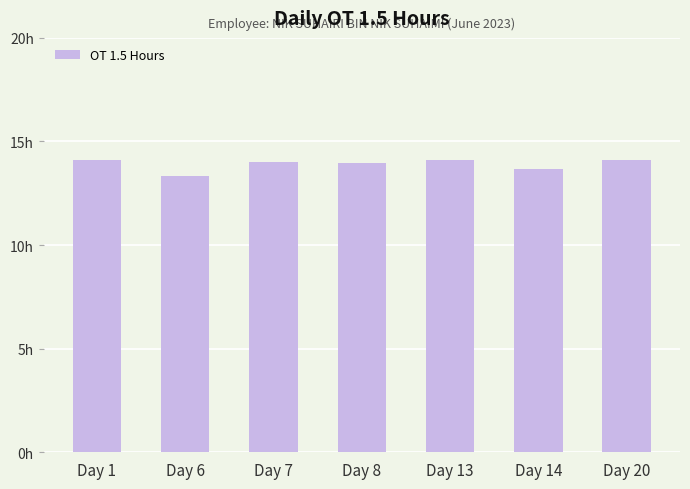

Reading right to left, extract all data points from this chart.

Day 20=14.1	Day 14=13.7	Day 13=14.1	Day 8=14.0	Day 7=14.0	Day 6=13.3	Day 1=14.1